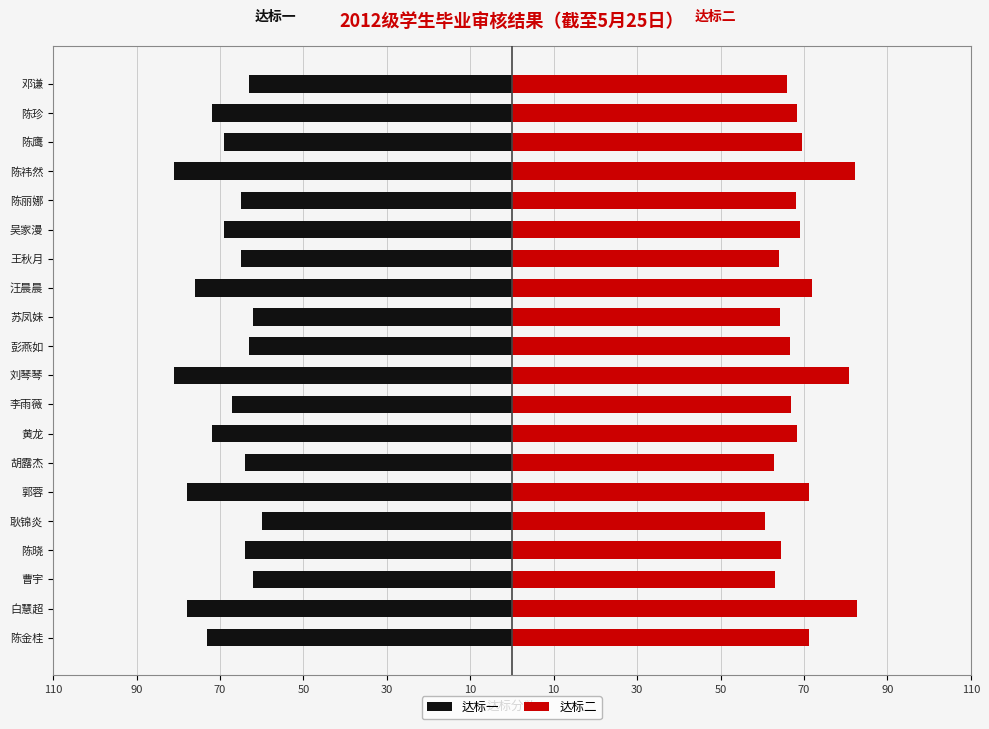

What is the minimum value for 达标二?

60.8